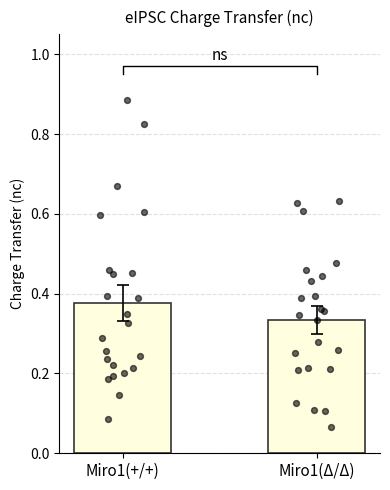

Is the value of Miro1(+/+) at 12 greater than the value of Miro1(Δ/Δ) at 18?

Yes